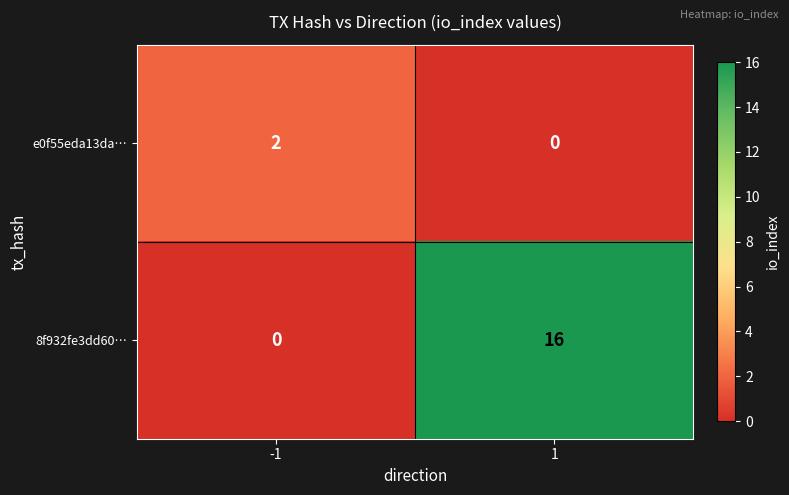

What is the greatest value displayed?

16